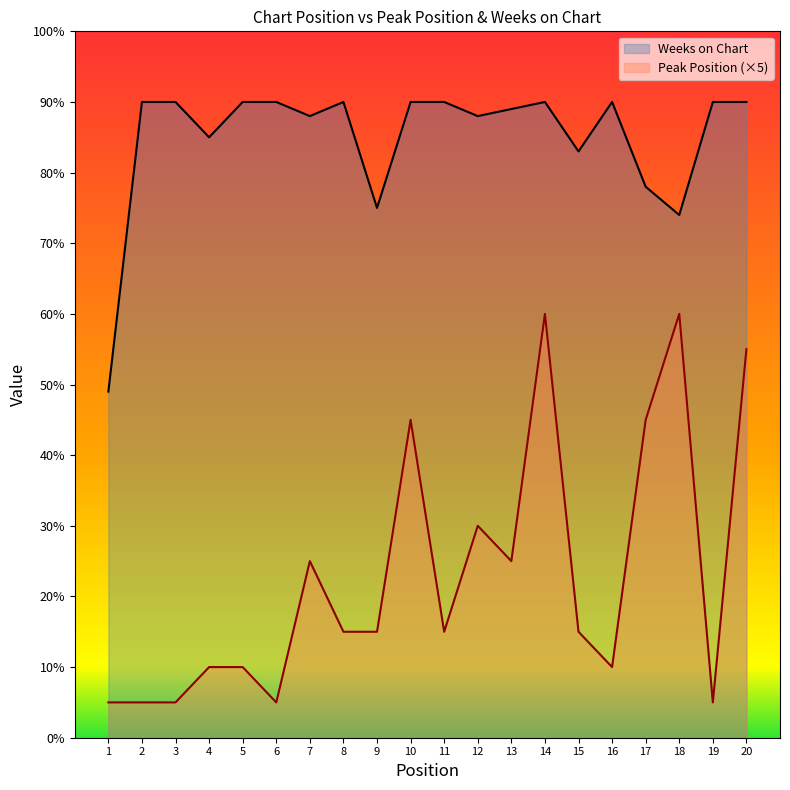

Reading right to left, extract all data points from this chart.

Peak Position: 20=55	19=5	18=60	17=45	16=10	15=15	14=60	13=25	12=30	11=15	10=45	9=15	8=15	7=25	6=5	5=10	4=10	3=5	2=5	1=5
Weeks on Chart: 20=90	19=90	18=74	17=78	16=90	15=83	14=90	13=89	12=88	11=90	10=90	9=75	8=90	7=88	6=90	5=90	4=85	3=90	2=90	1=49